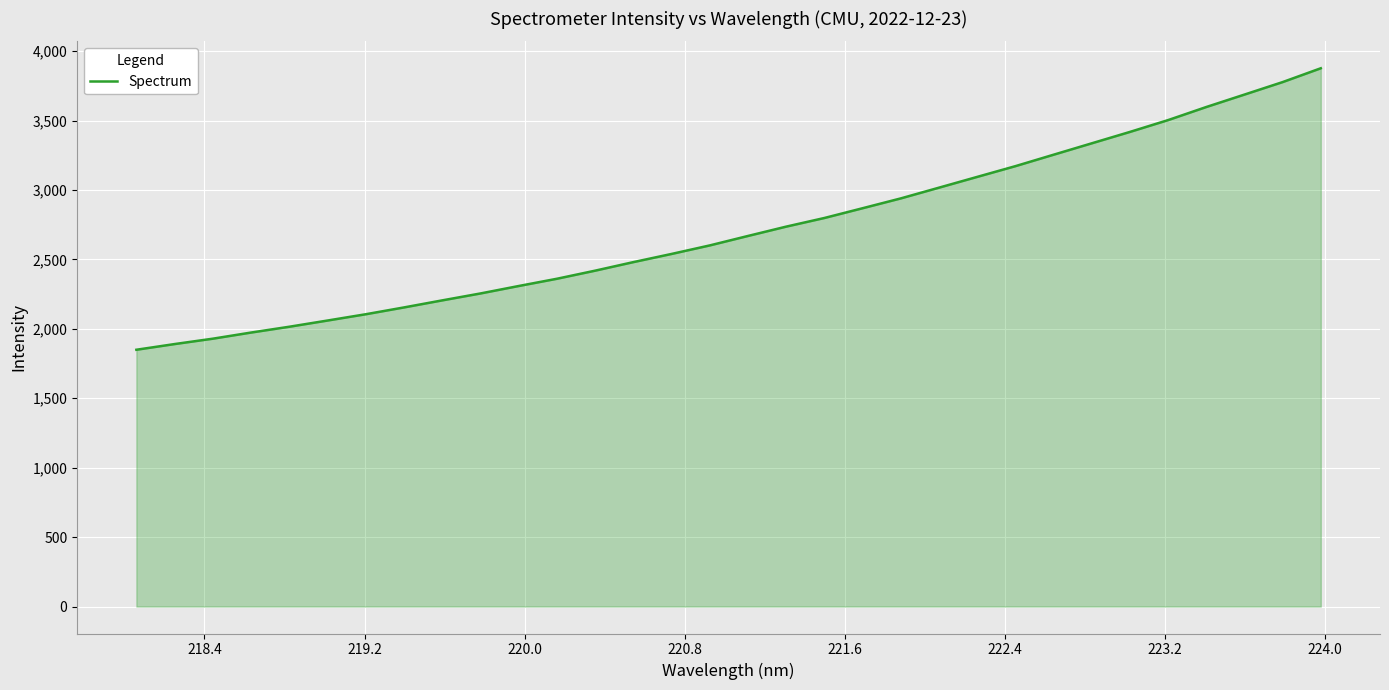

What is the minimum value shown in the chart?

1849.6